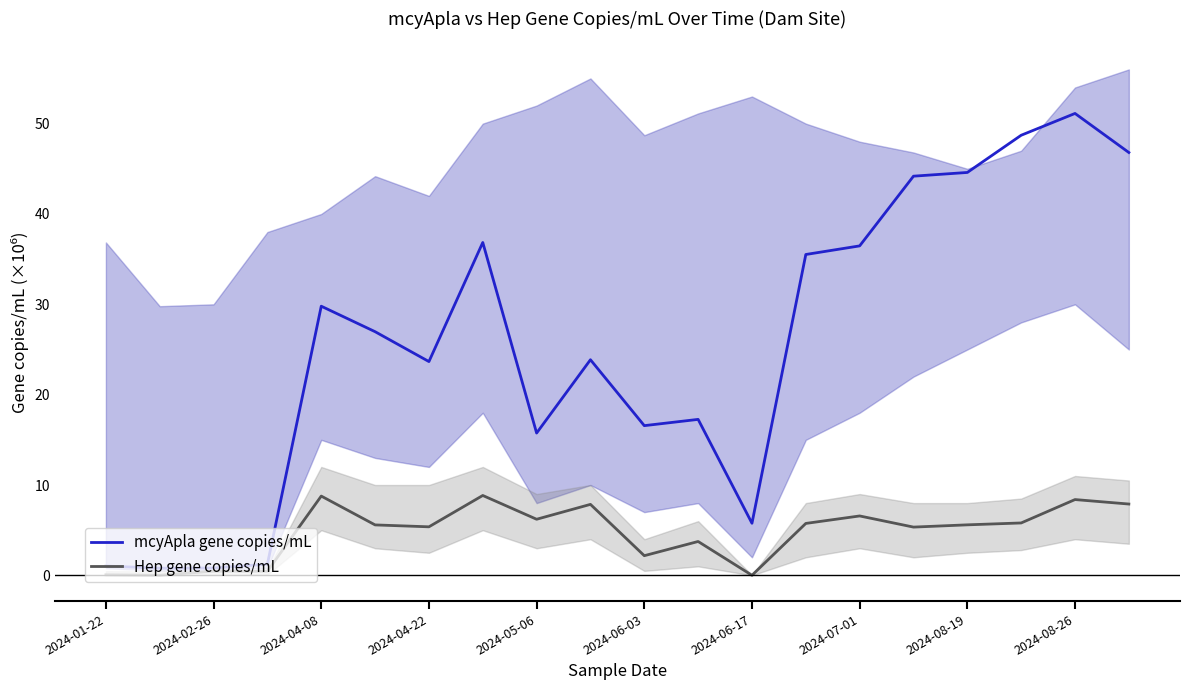

At which label does mcyApla gene copies/mL first exceed 26?

2024-04-08